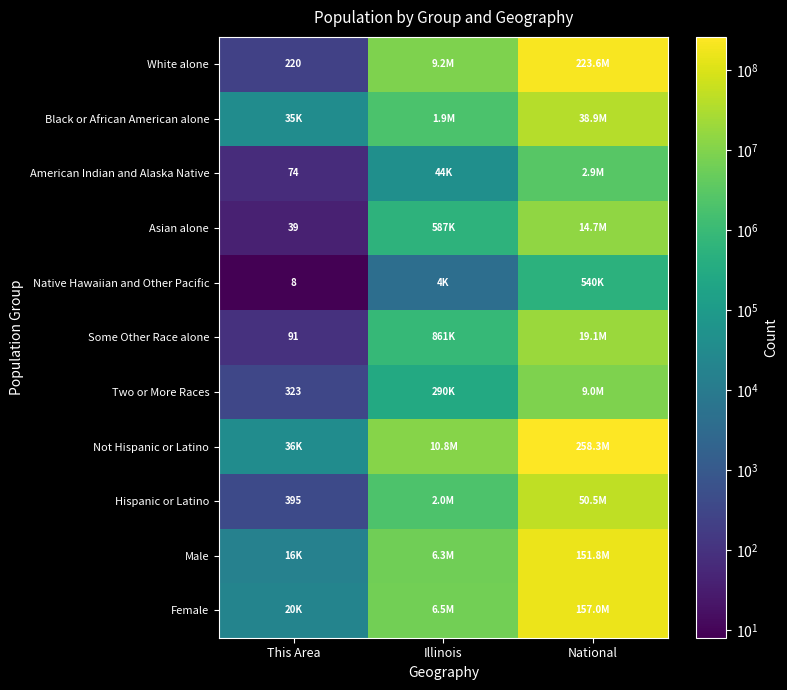

Is it true that Some Other Race alone equals 91 at This Area?

True